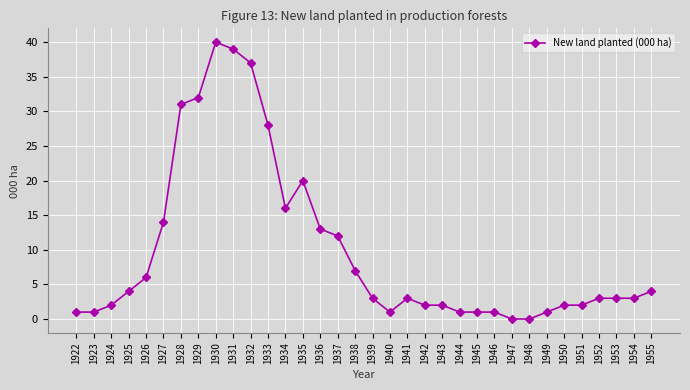

At which label is the value closest to 20?

1935